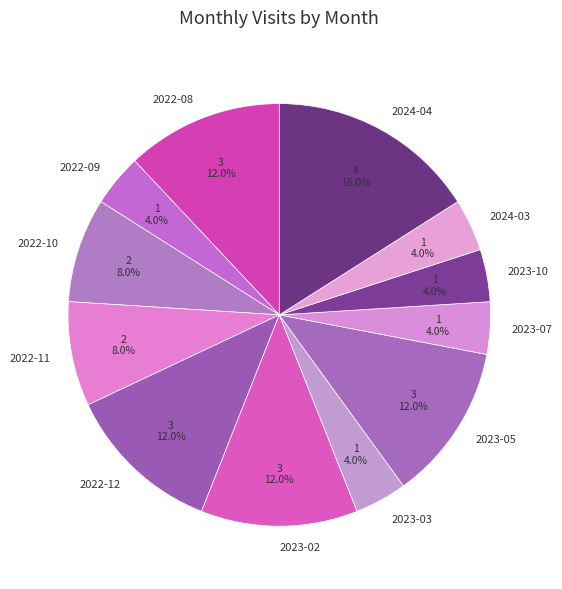

Count the number of slices in the pie.

12